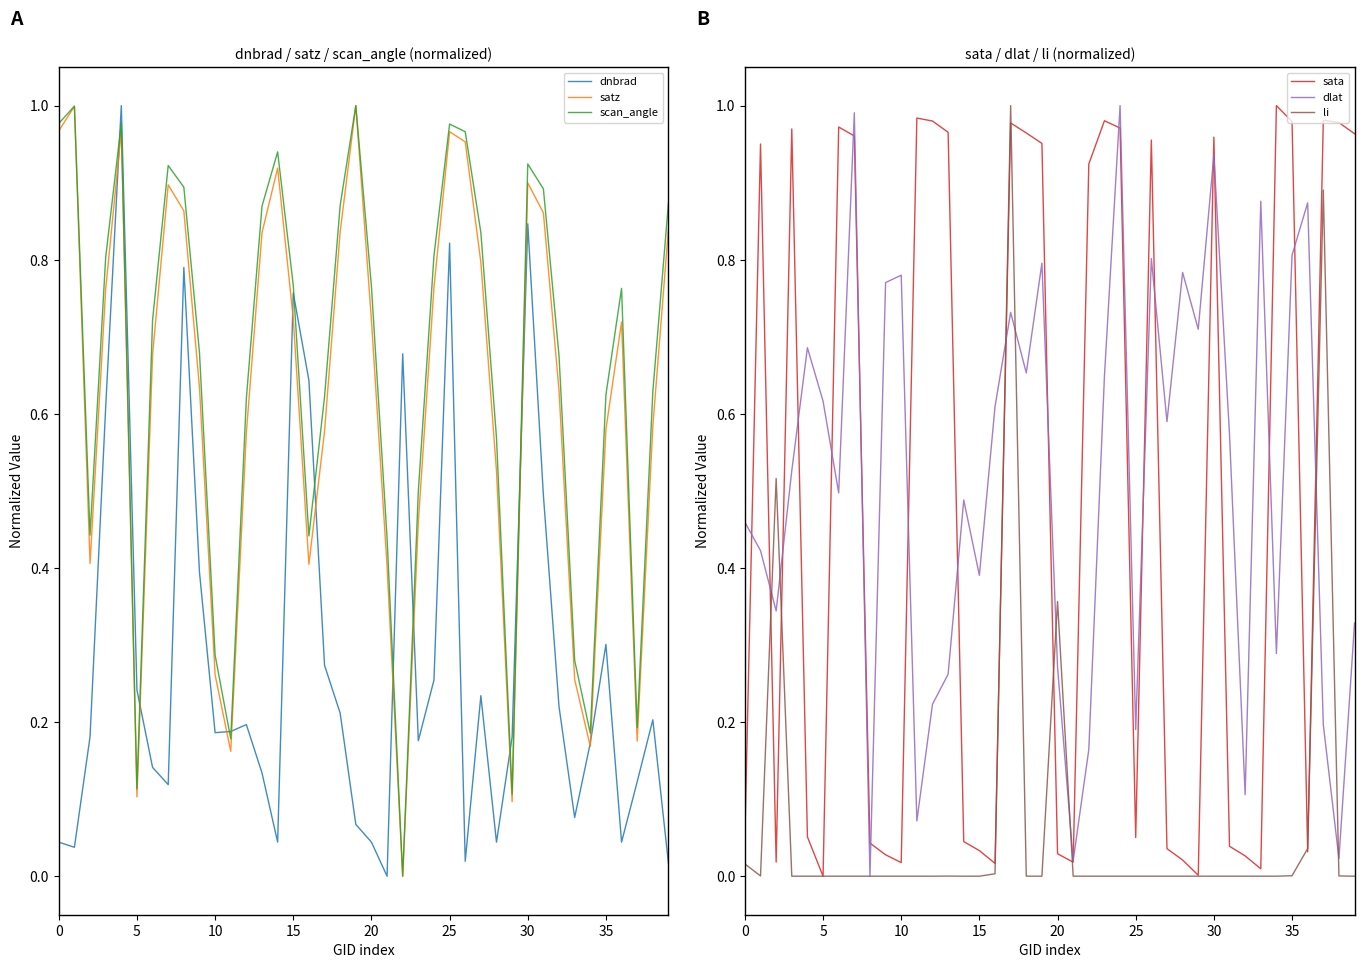

What is the spread (max minus min) of values at 38?

1.0